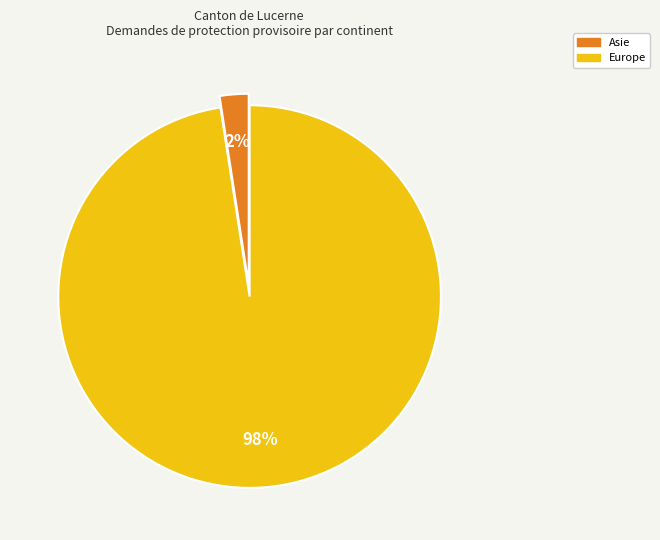

To the nearest percent, what is the average slice percentage?

50%